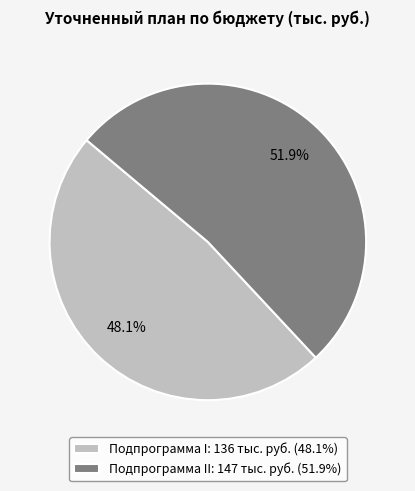

What is the ratio of the value at Подпрограмма I: 136 тыс. руб. (48.1%) to the value at Подпрограмма II: 147 тыс. руб. (51.9%)?

0.9